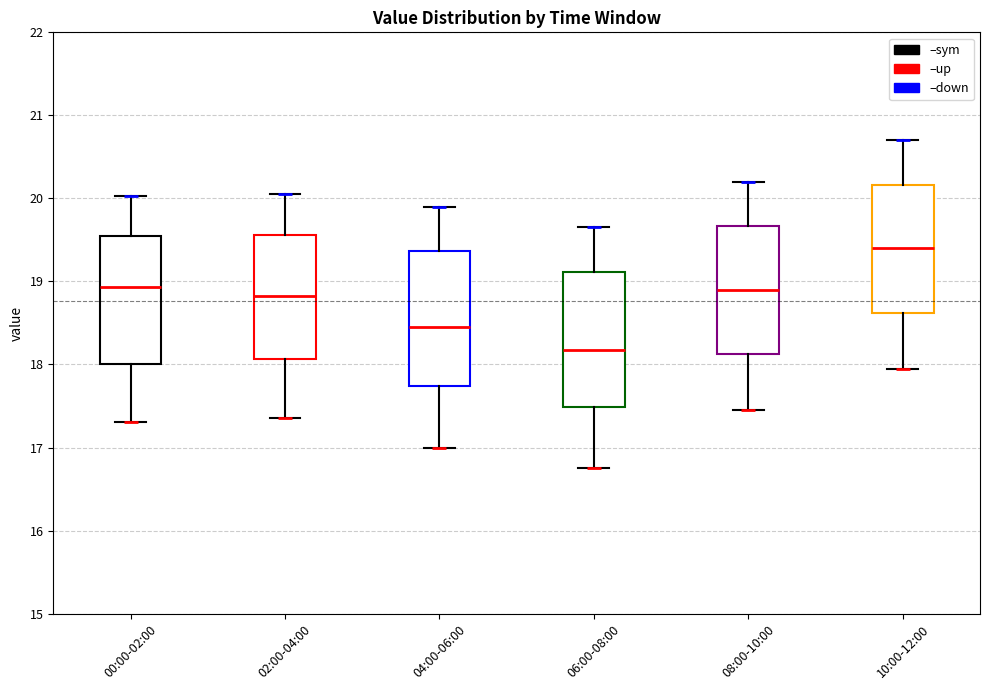

Where does the lower whisker of the box for 08:00-10:00 end on the y-axis? The values are not printed on the chart, so give them approximately, as read against the axis.

17.5